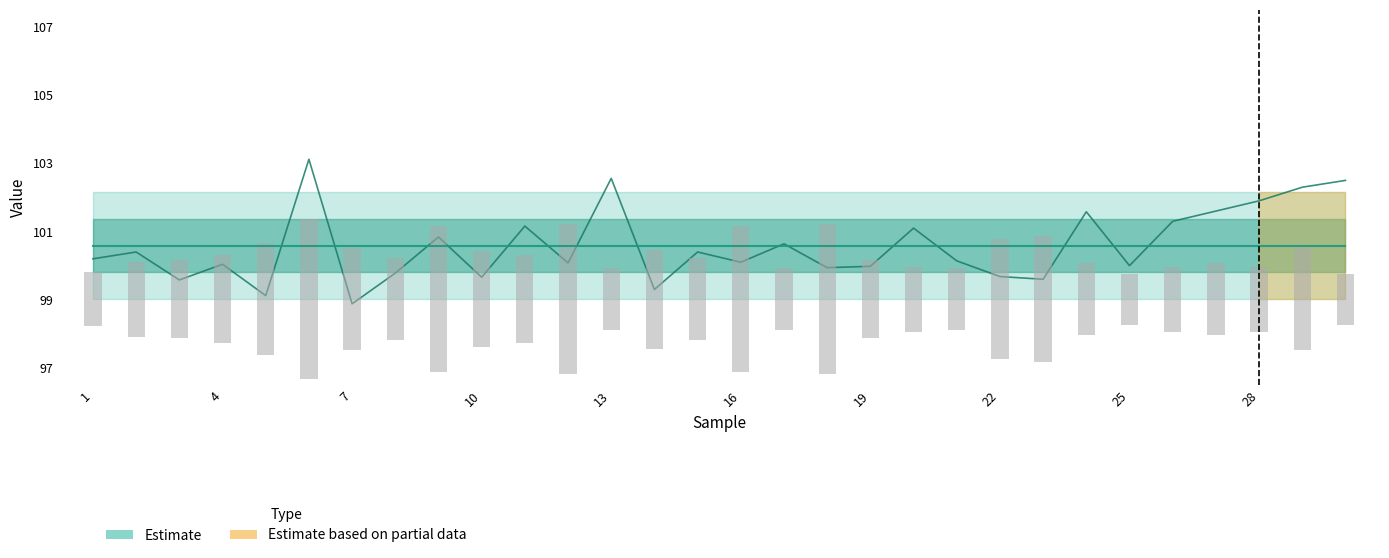

Which has a higher value, 2 or 14?

2